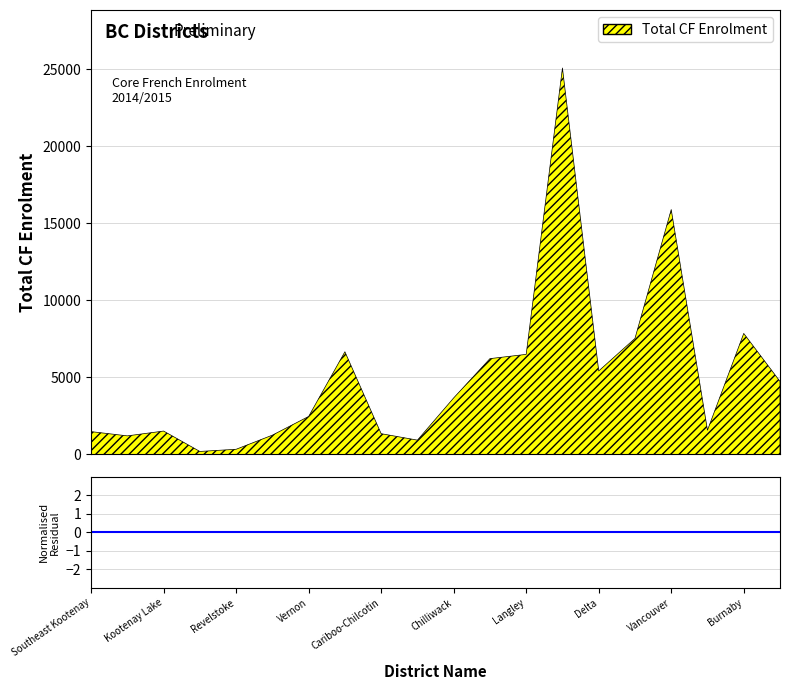

Rank the categories by value from lowest to highest.

Arrow Lakes, Revelstoke, Quesnel, Rocky Mountain, Kootenay-Columbia, Cariboo-Chilcotin, Southeast Kootenay, Kootenay Lake, New Westminster, Vernon, Chilliwack, Maple Ridge-Pitt Meadows, Delta, Abbotsford, Langley, Central Okanagan, Richmond, Burnaby, Vancouver, Surrey